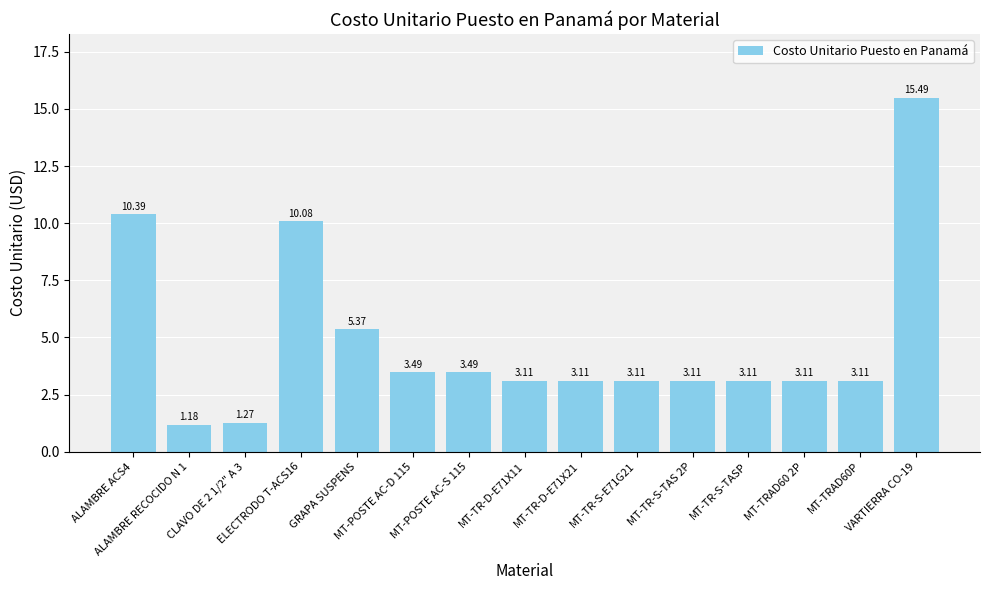

What is the difference between the second highest and minimum values?

9.2